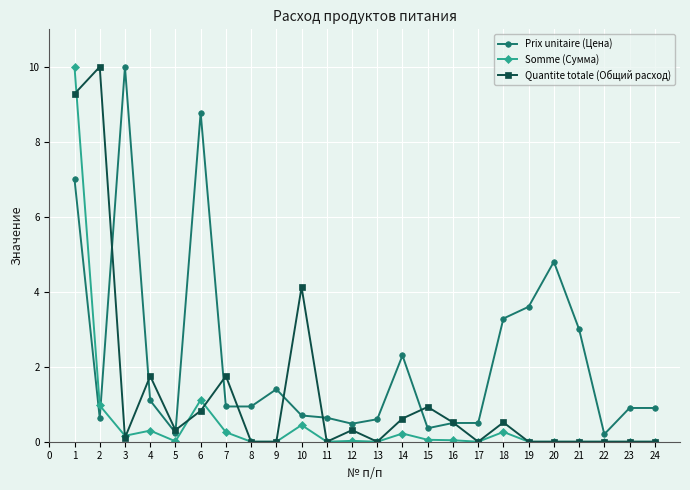

Count the number of categories in the chart.

24